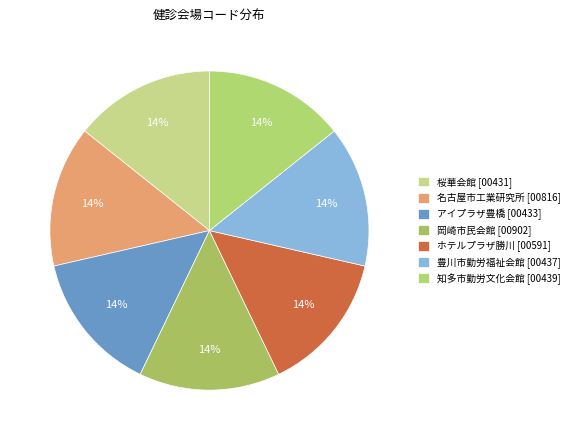

To the nearest percent, what portion does 名古屋市工業研究所 represent?

14%